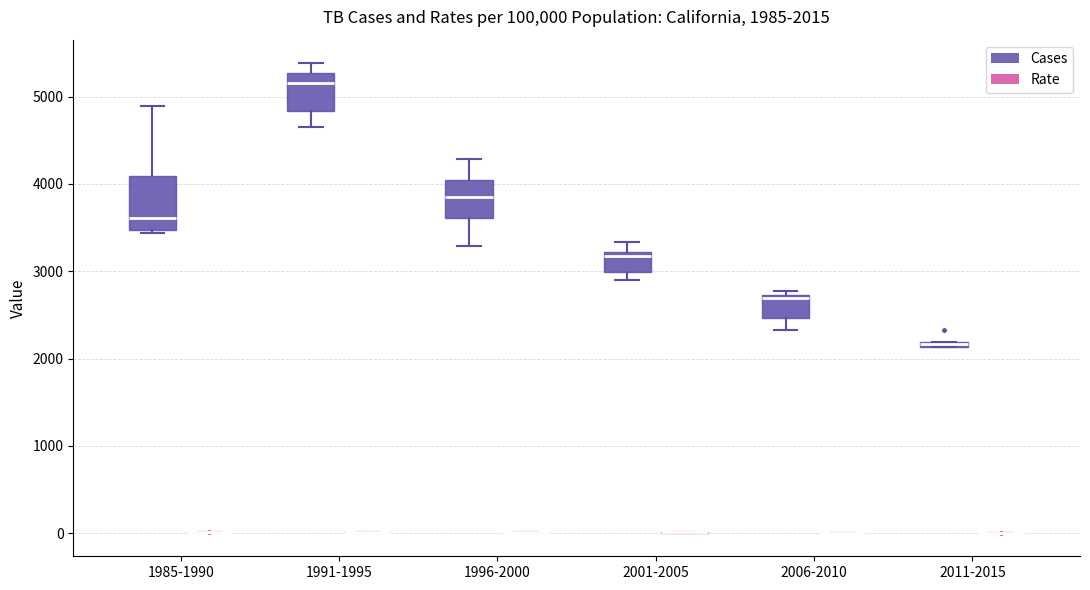

Comparing the boxes themselves (not the whiskers), which one is the tallest?

1985-1990 (Cases)